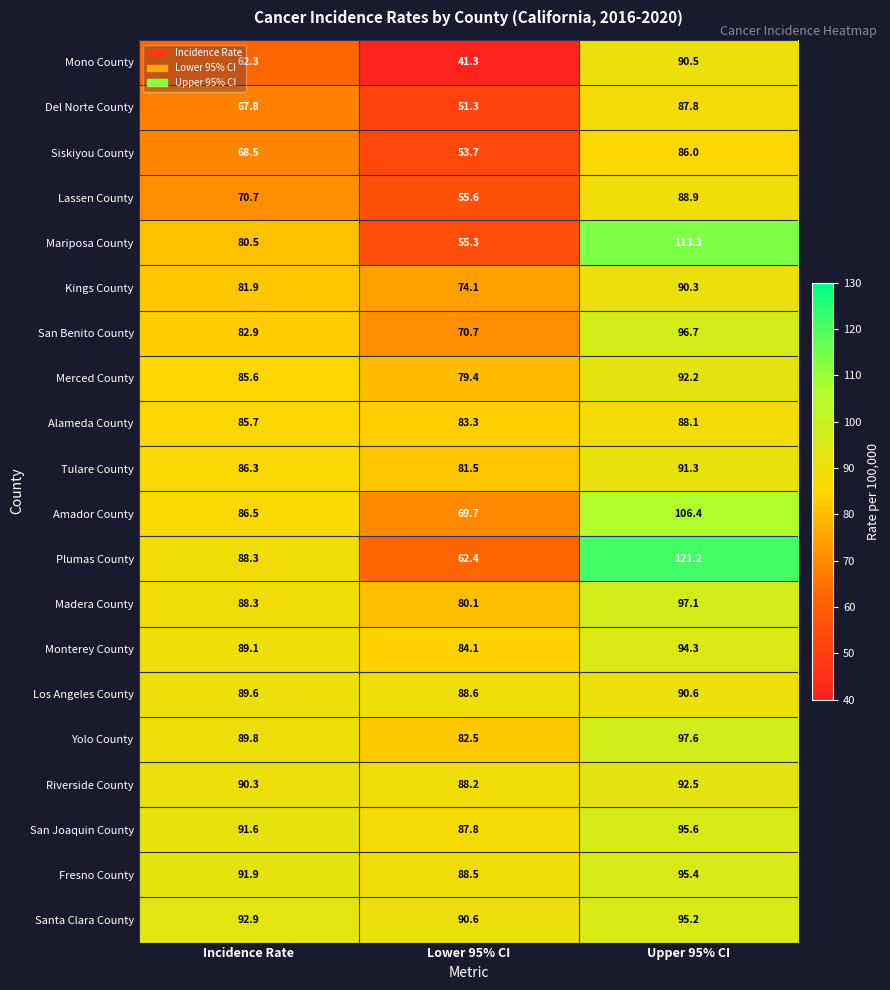

Which series has the largest total across all categories?

Santa Clara County